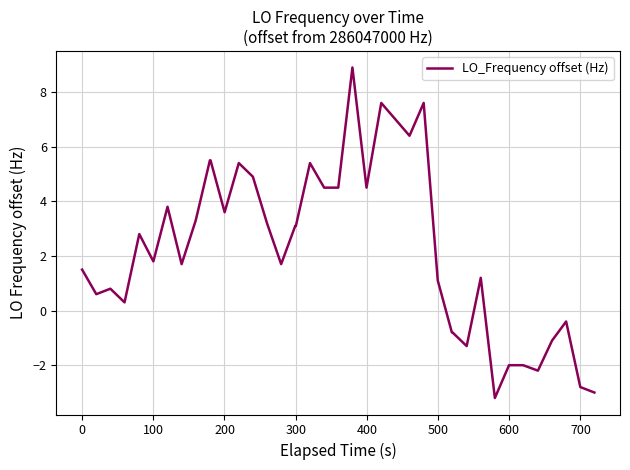

Reading left to right, transcribe all the data shown in this chart.

1.5	0.6	0.8	0.3	2.8	1.8	3.8	1.7	3.3	5.5	5.5	3.6	5.4	4.9	3.2	1.7	3.1	3.1	5.4	4.5	4.5	8.9	4.5	7.6	7.0	6.4	7.6	1.1	-0.8	-0.8	-1.3	1.2	-3.2	-2.0	-2.0	-2.2	-1.1	-0.4	-2.8	-3.0